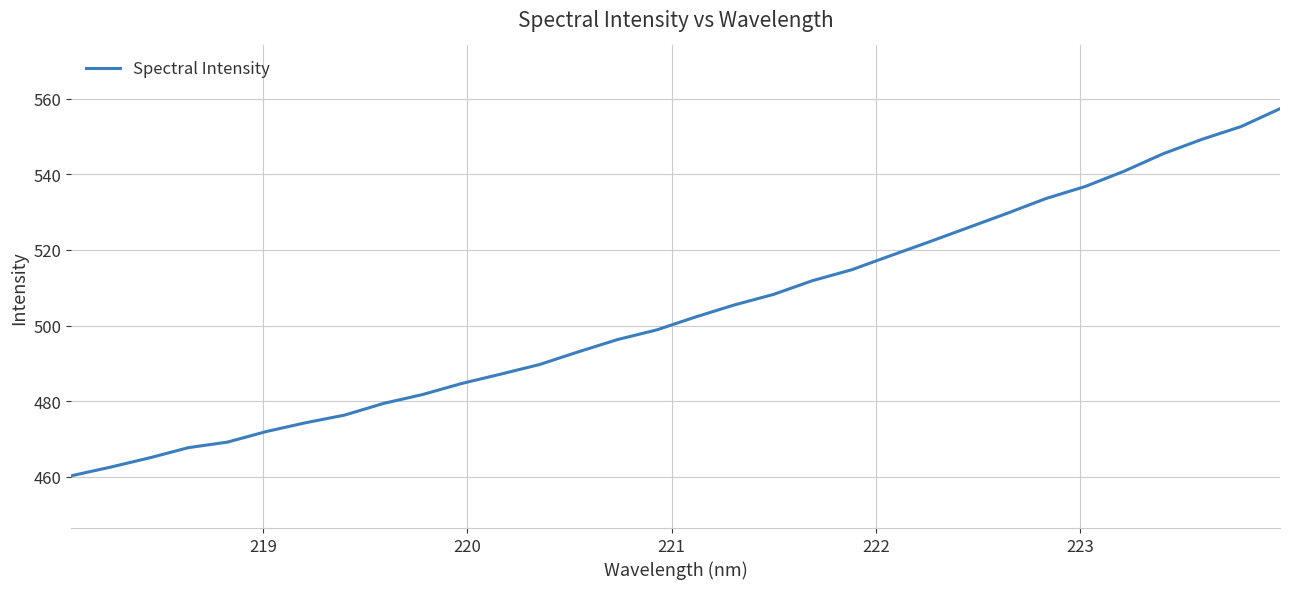

What is the maximum value shown in the chart?

557.3